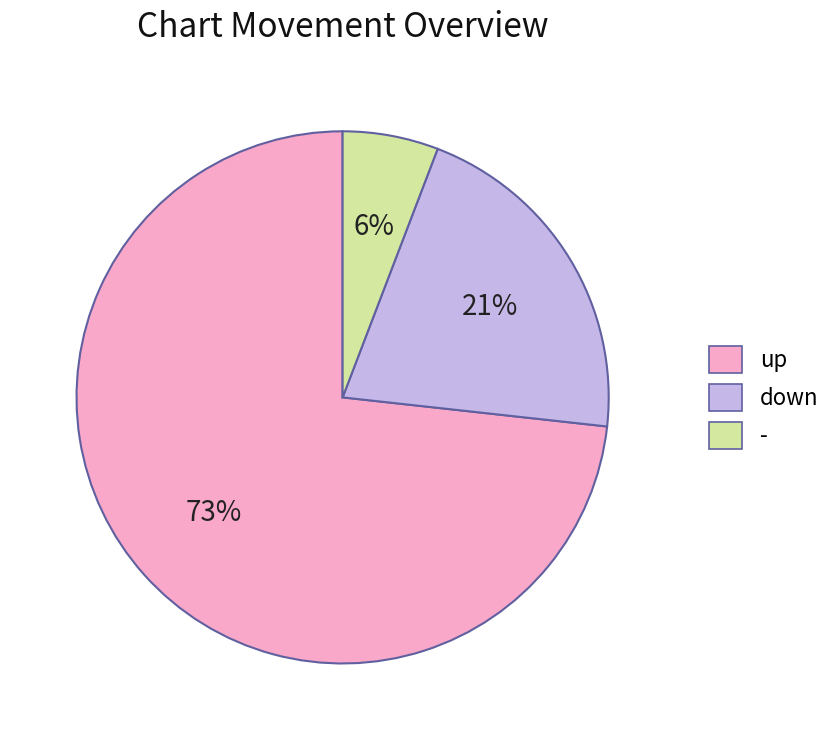

Which category accounts for the majority?

up